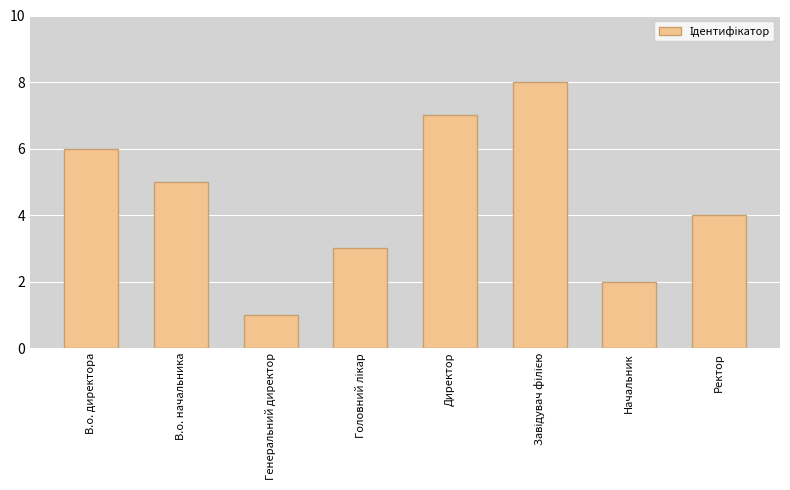

What is the ratio of the value at Директор to the value at В.о. директора?

1.2